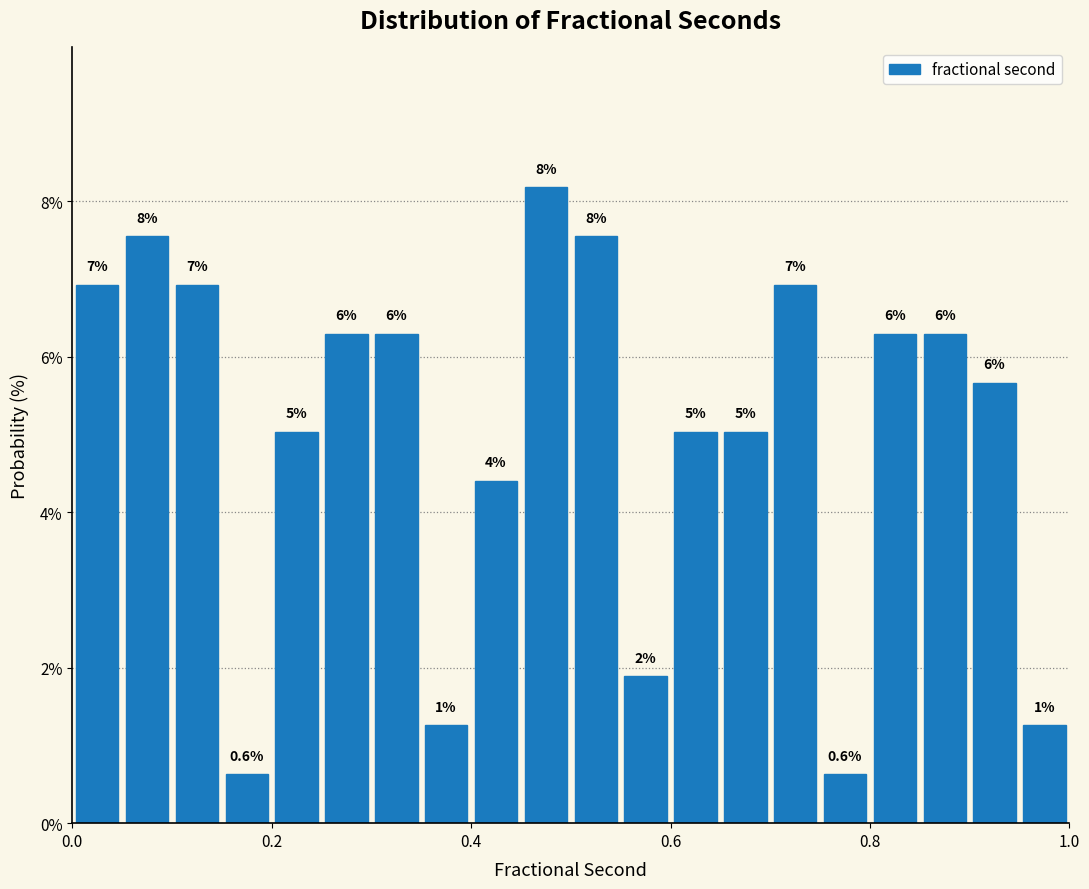

Read against the x-axis, roughly where is the centre of the tallest bar?

0.48